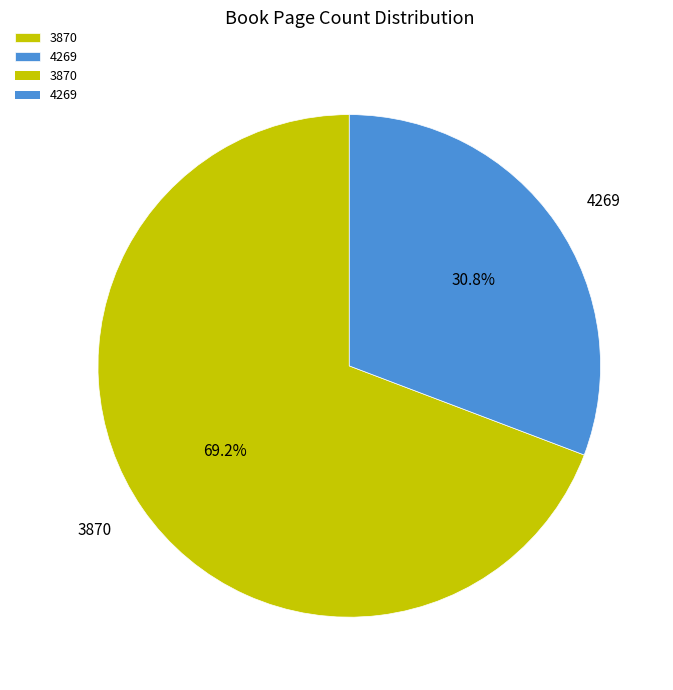

Is there any slice that represents more than half of the pie?

Yes